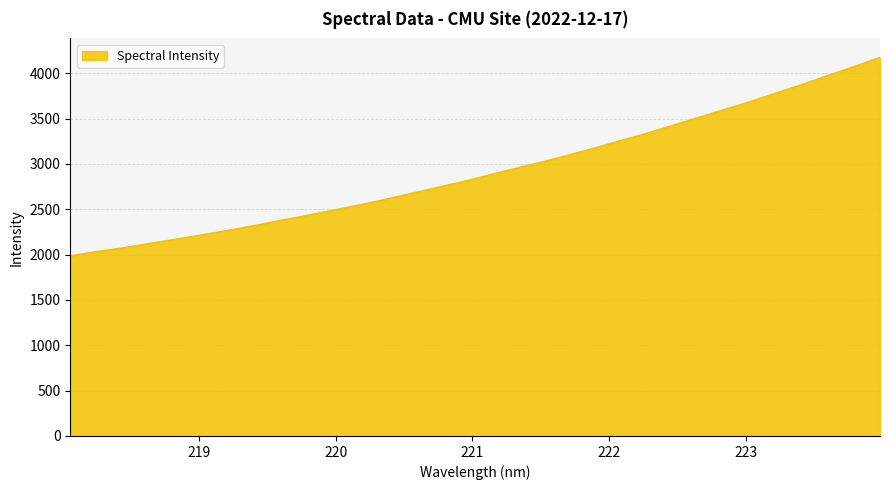

How many lines are shown in the chart?

1